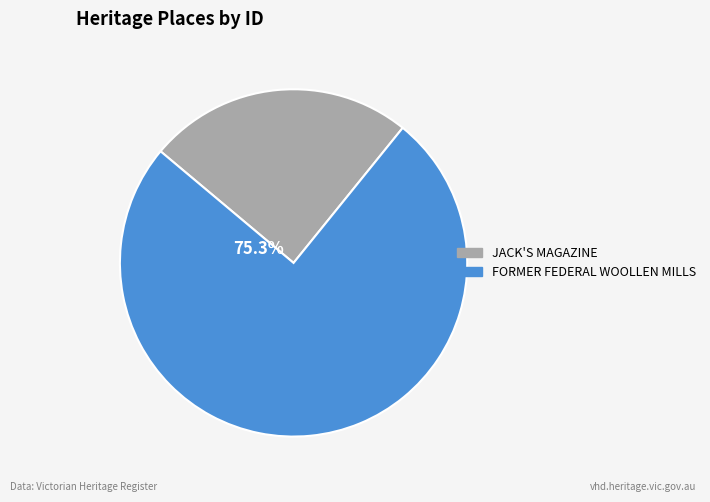

To the nearest percent, what is the difference between the JACK'S MAGAZINE and FORMER FEDERAL WOOLLEN MILLS slice percentages?

51%